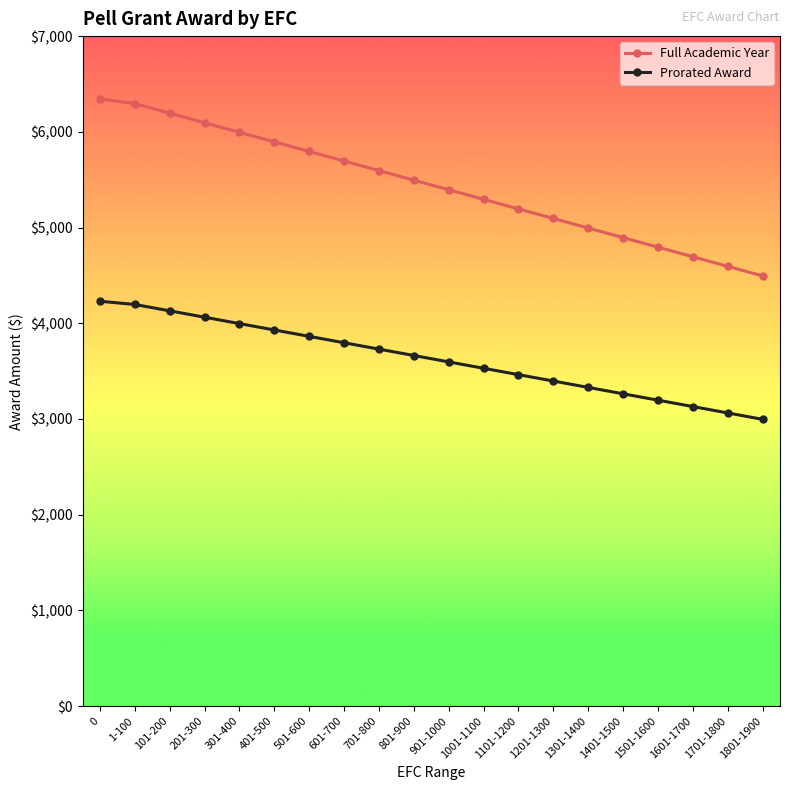

What is the value of the Prorated Award point at the 7th from the left?

3863.3